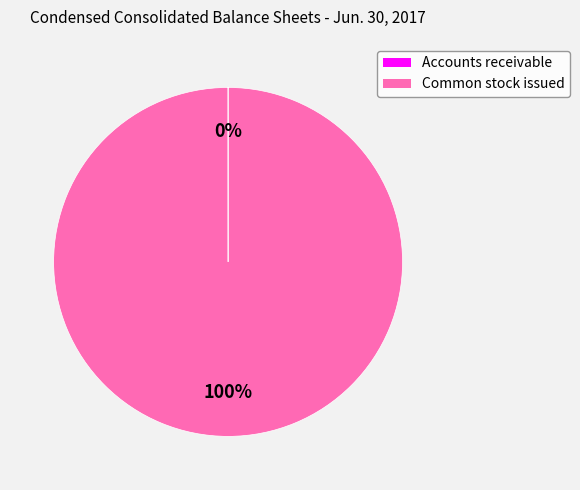

To the nearest percent, what is the difference between the largest and smallest slice percentages?

100%